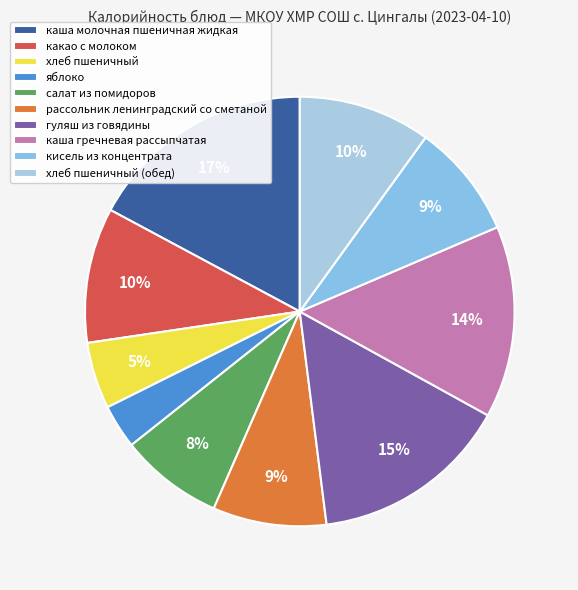

How much of the chart is everything except какао с молоком?

89.8%